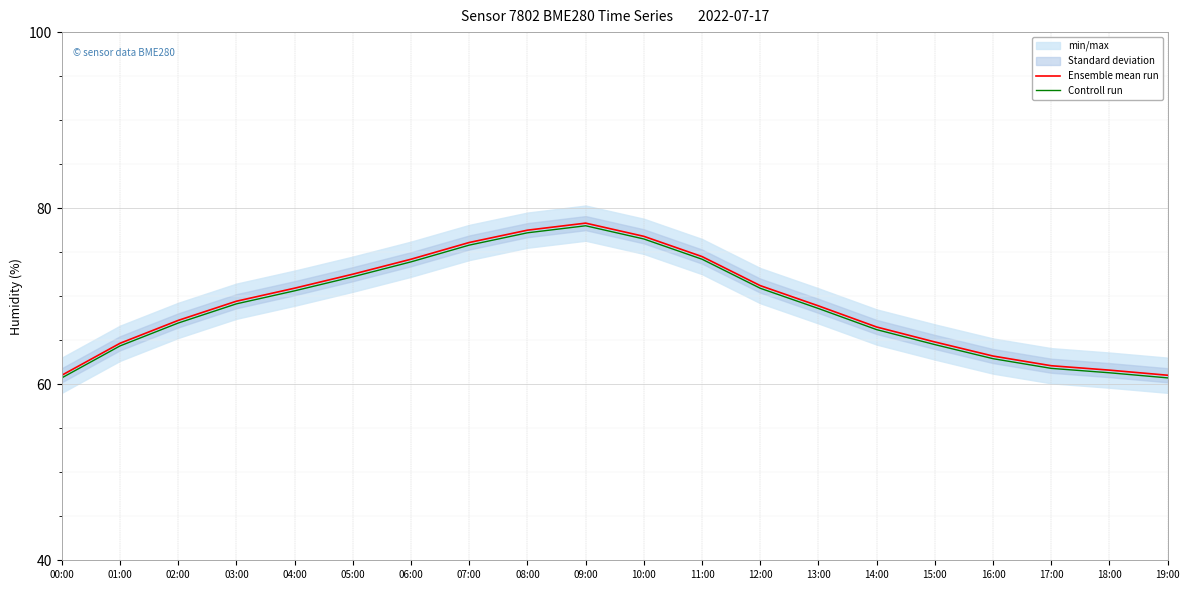

At which label does Controll run first exceed 69?

03:00